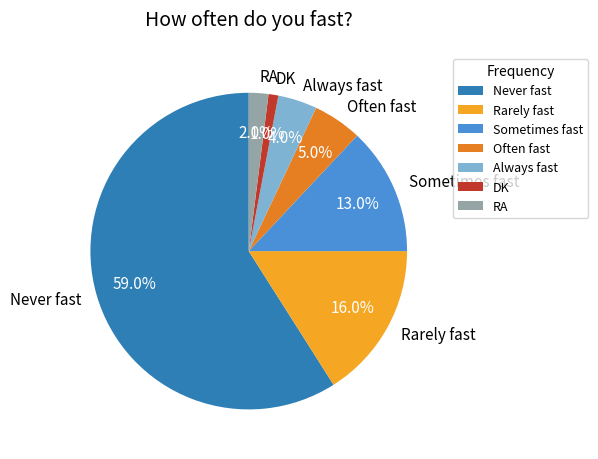

What is the ratio of the value at Sometimes fast to the value at RA?

6.5